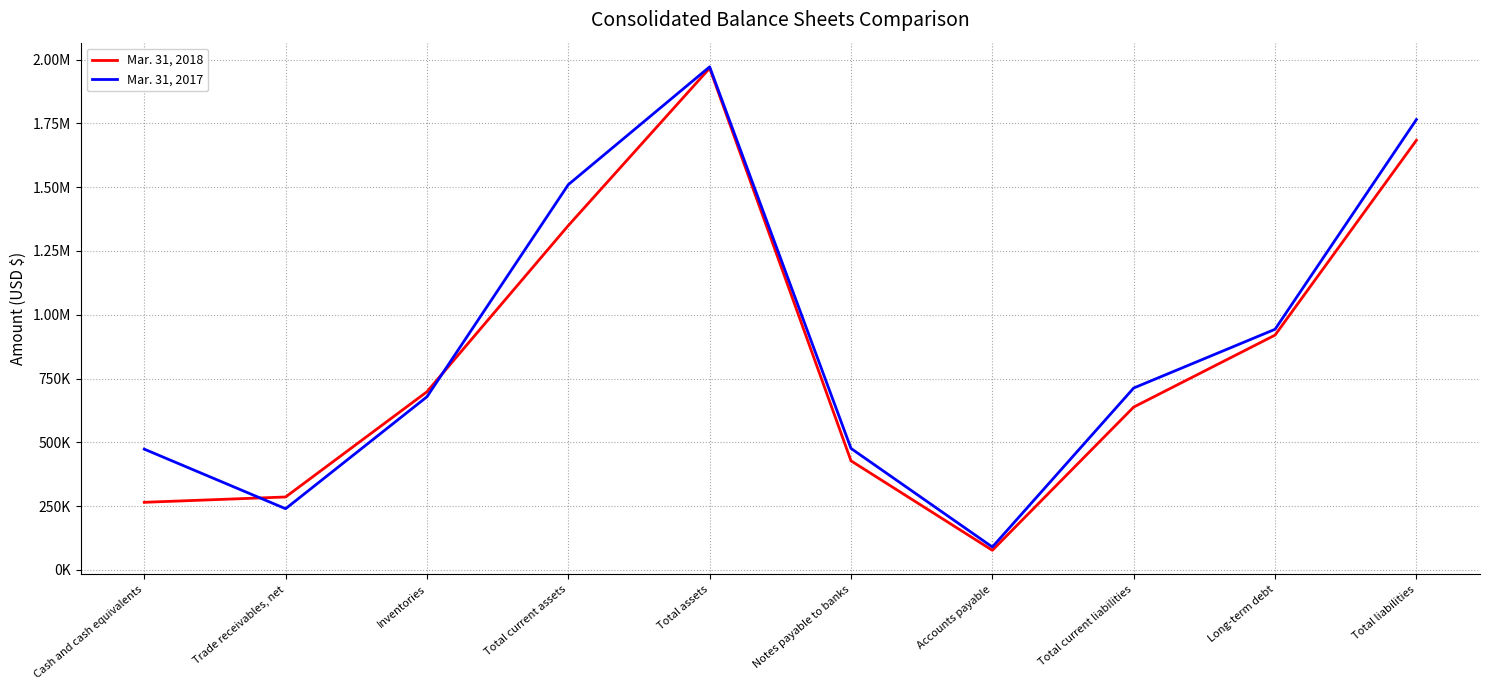

What are all the series names shown in the legend?

Mar. 31, 2018, Mar. 31, 2017